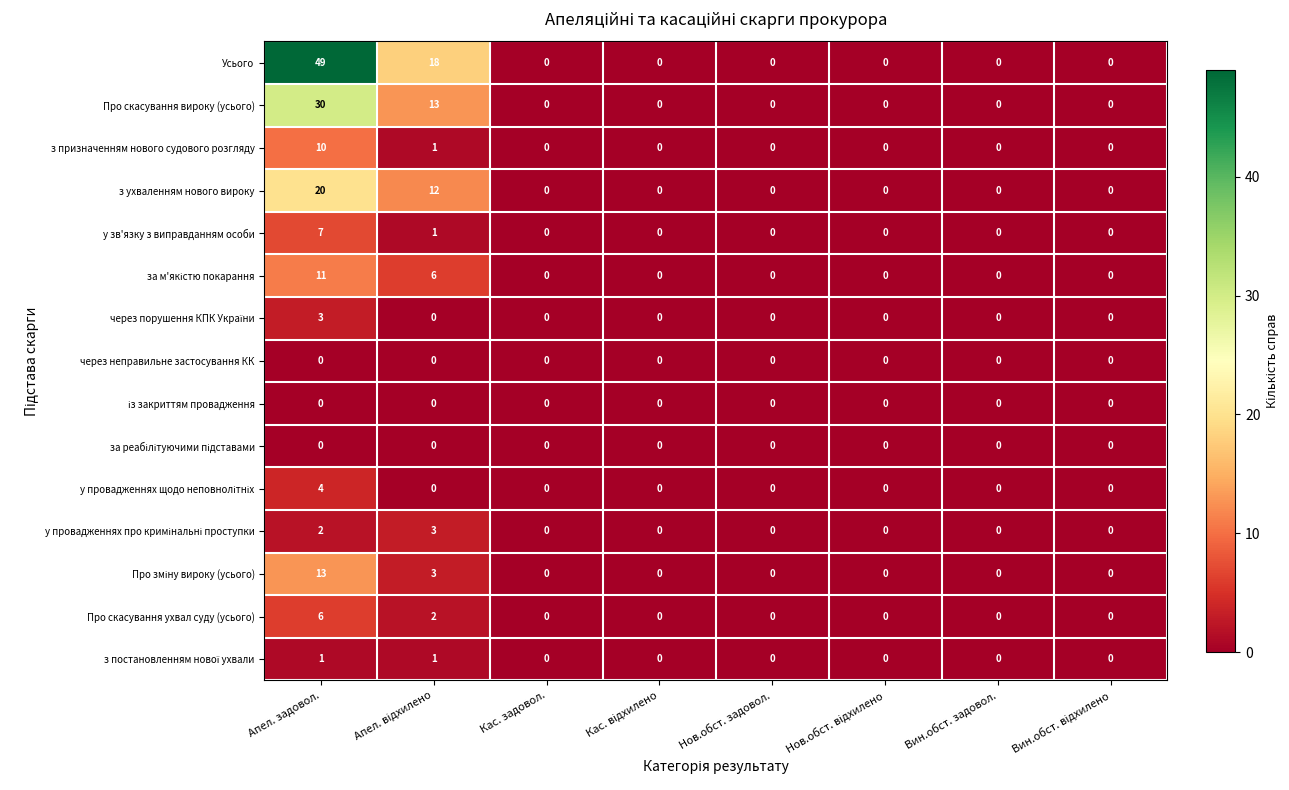

What is the maximum value shown in the chart?

49